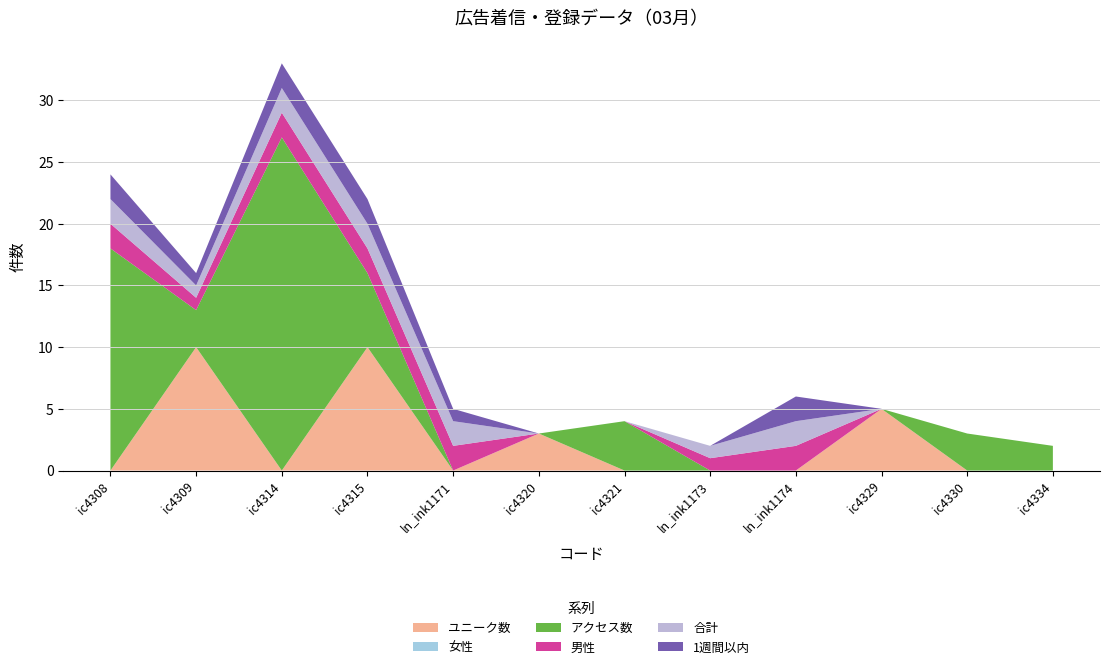

Reading right to left, transcribe all the data shown in this chart.

ユニーク数: 0	0	5	0	0	0	3	0	10	0	10	0
女性: 0	0	0	0	0	0	0	0	0	0	0	0
アクセス数: 2	3	0	0	0	4	0	0	6	27	3	18
男性: 0	0	0	2	1	0	0	2	2	2	1	2
合計: 0	0	0	2	1	0	0	2	2	2	1	2
1週間以内: 0	0	0	2	0	0	0	1	2	2	1	2